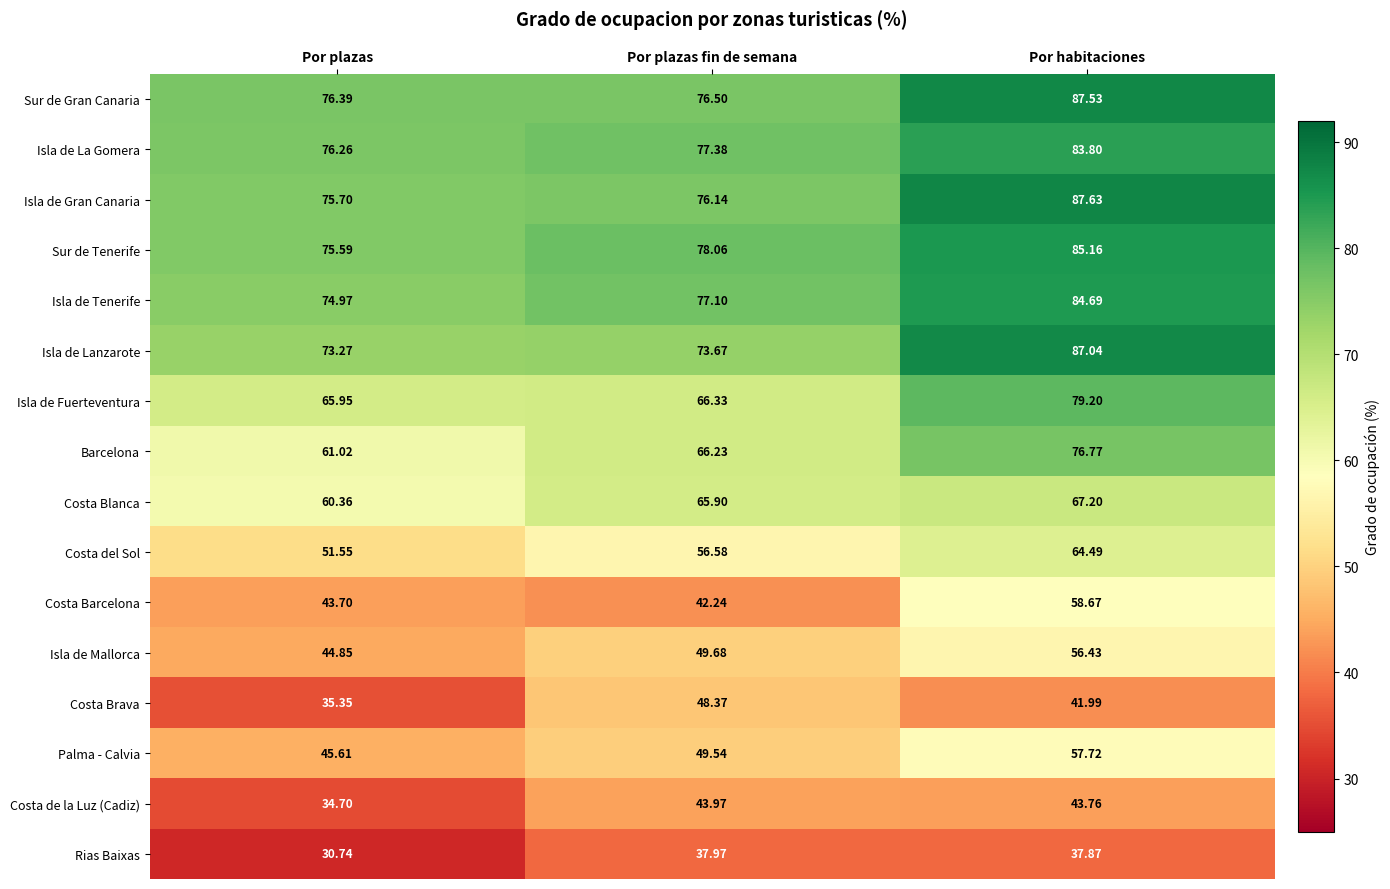

At which label is Isla de Fuerteventura closest to 72?

Por plazas fin de semana